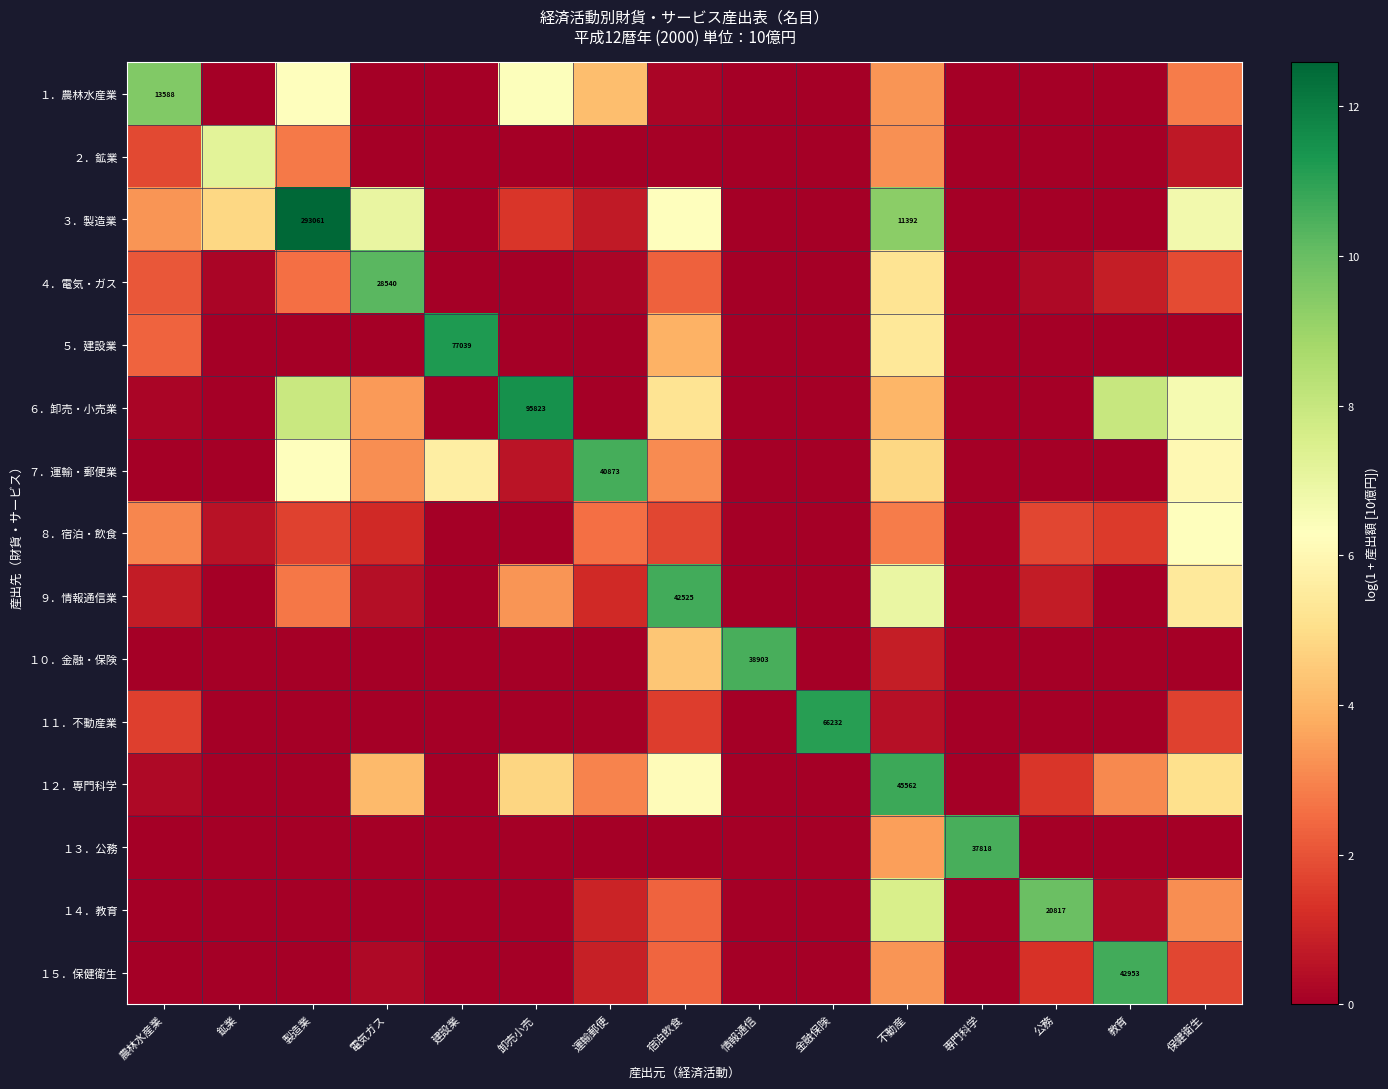

Rank the categories by ３．製造業 value from highest to lowest.

製造業, 不動産, 電気ガス, 保健衛生, 宿泊飲食, 鉱業, 農林水産業, 卸売小売, 運輸郵便, 建設業, 情報通信, 金融保険, 専門科学, 公務, 教育